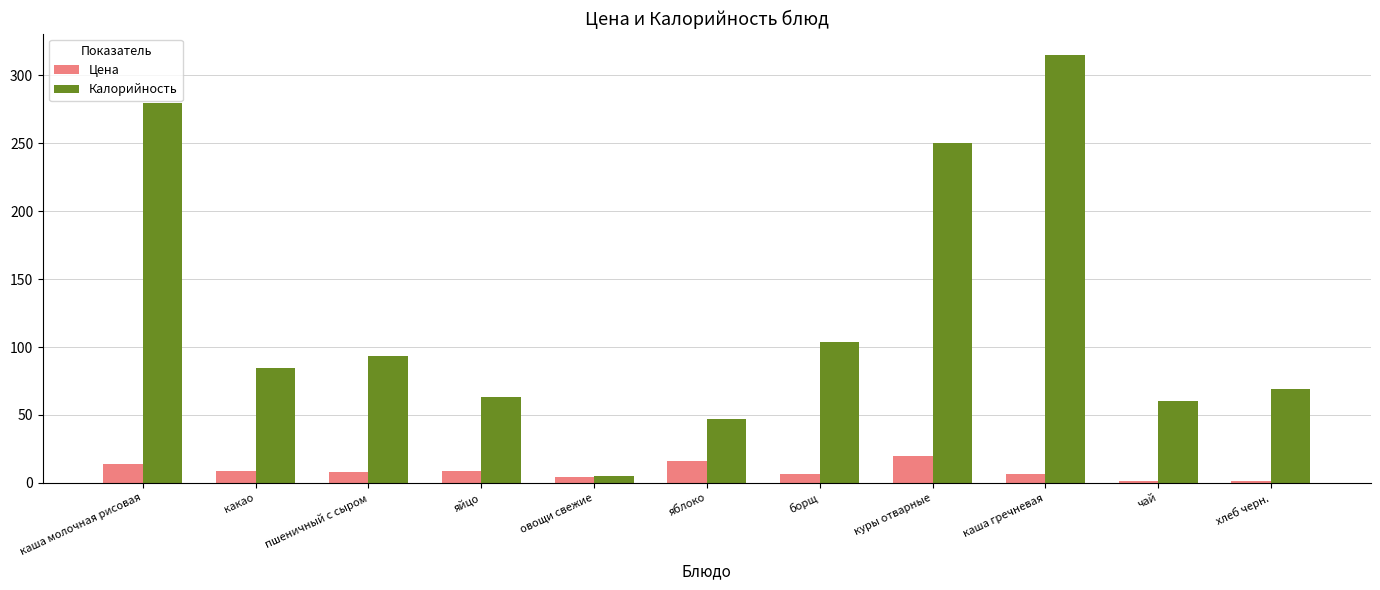

What position from the left is пшеничный с сыром?

3